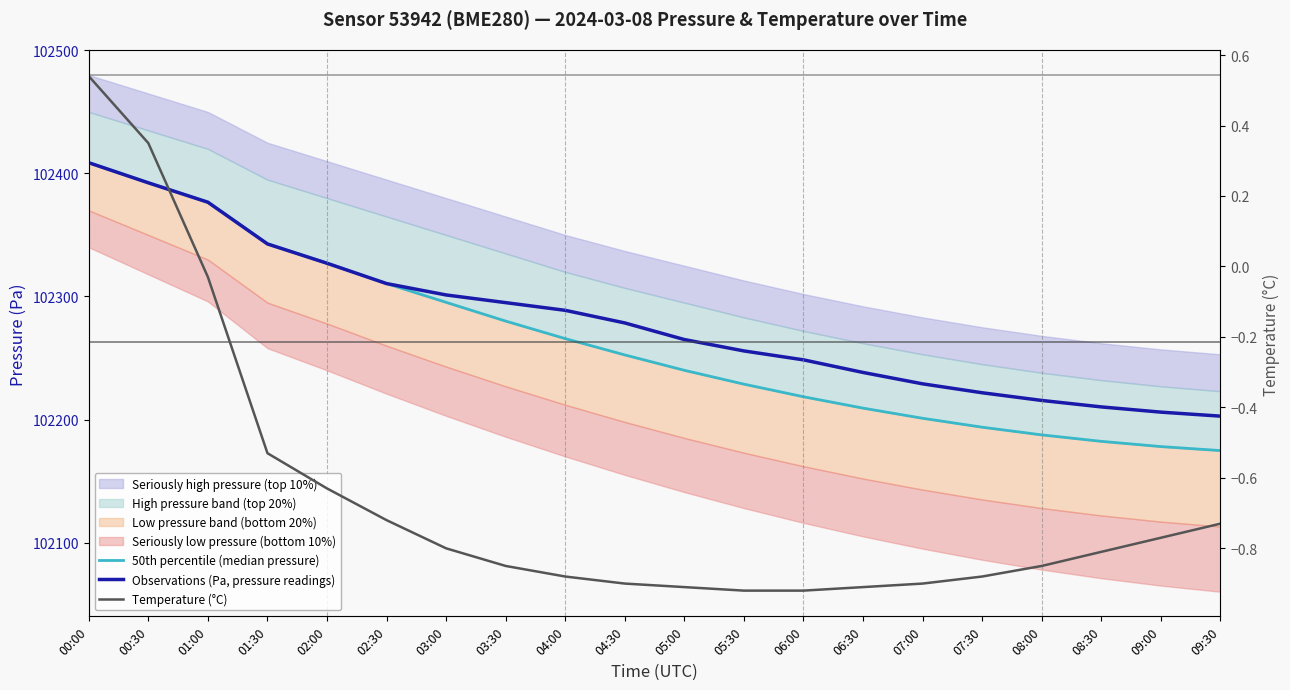

What position from the left is 05:30?

12